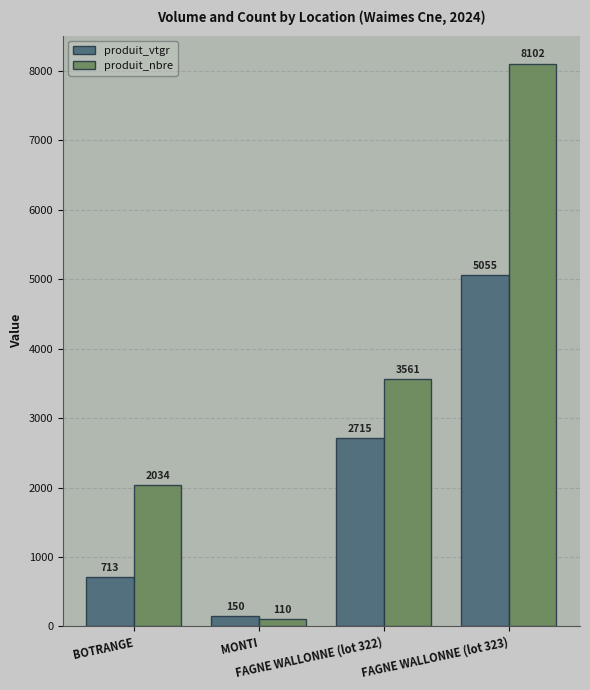

How many values in the produit_vtgr series are below 2715?

2